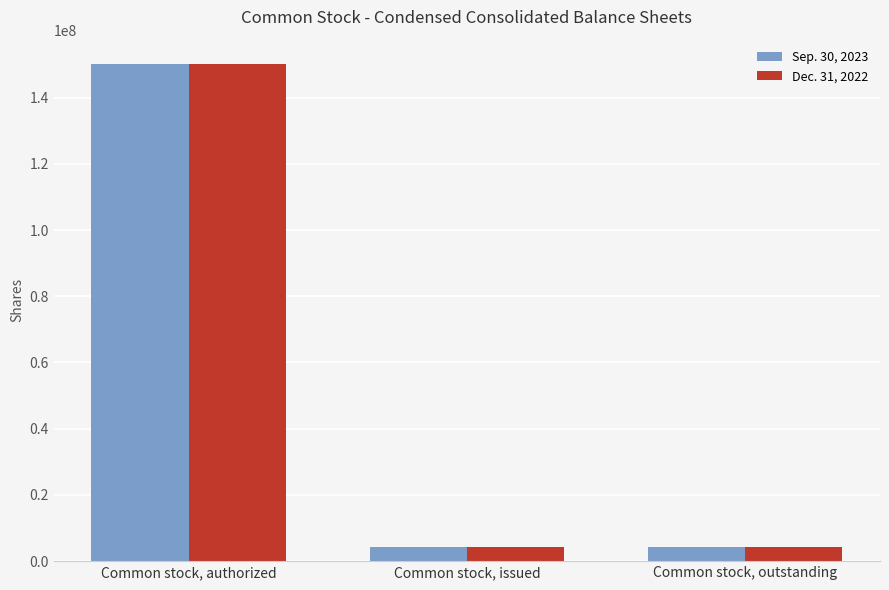

What position from the right is Common stock, outstanding?

1